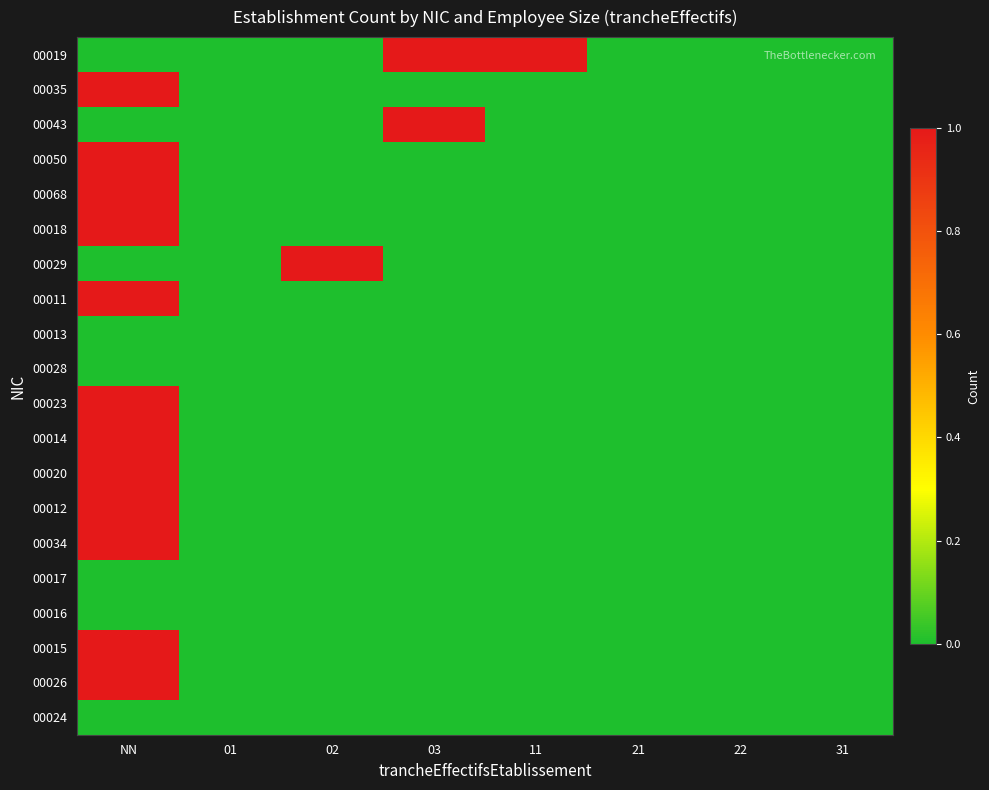

Rank the series by their maximum value, from highest to lowest.

00019, 00035, 00043, 00050, 00068, 00018, 00029, 00011, 00023, 00014, 00020, 00012, 00034, 00015, 00026, 00013, 00028, 00017, 00016, 00024